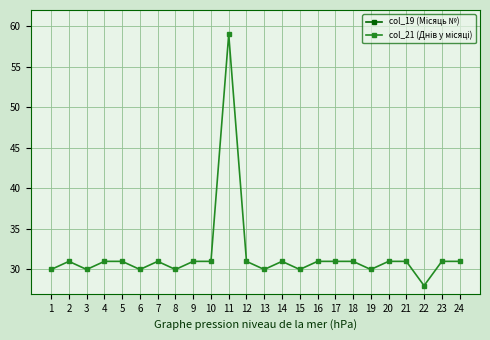

Which series has the widest spread of values?

col_21 (Днів у місяці)